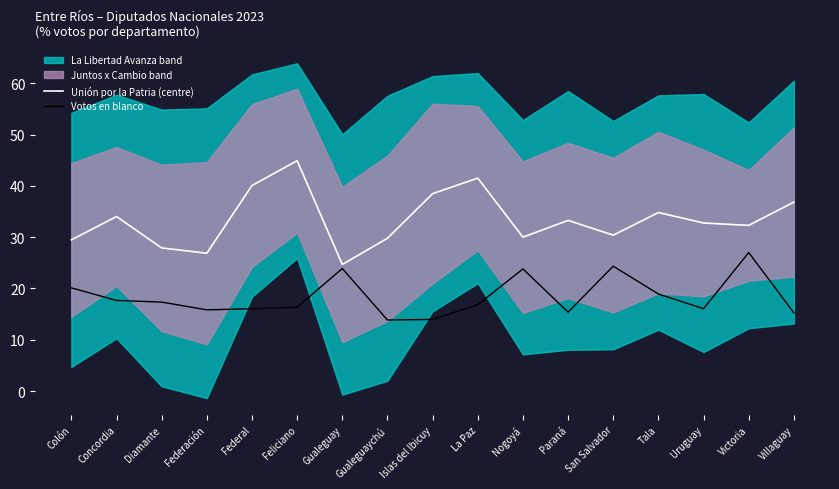

Which series has the largest range (max minus min)?

Unión por la Patria (centre)